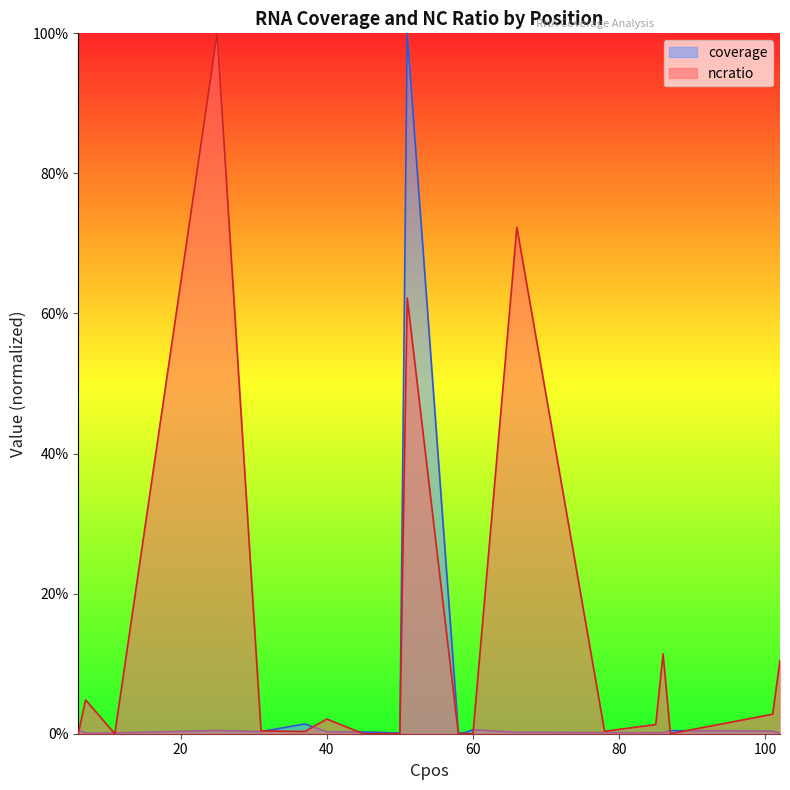

Where is ncratio nearest to the value 0?

6